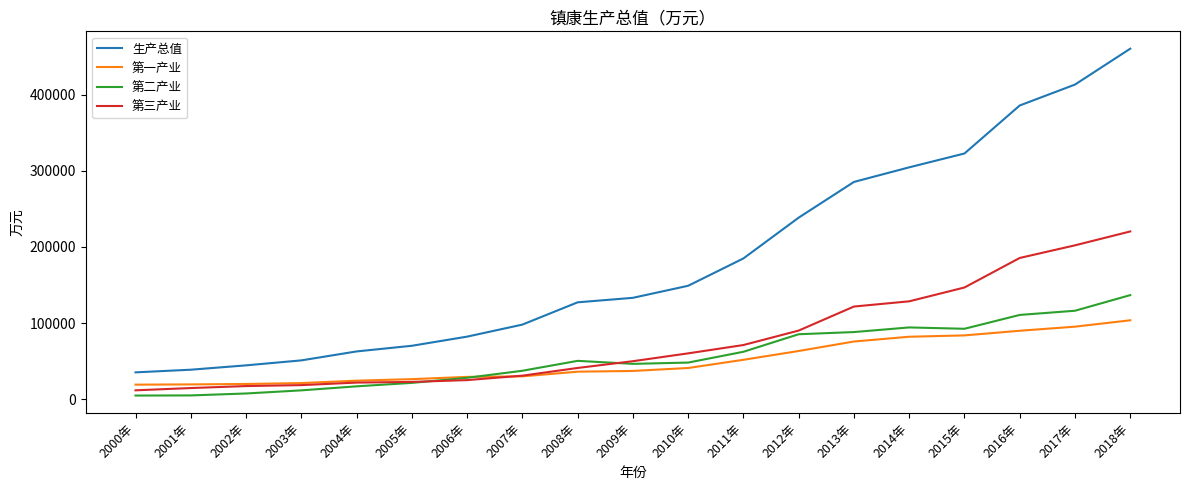

Which label corresponds to the largest value in the chart?

2018年